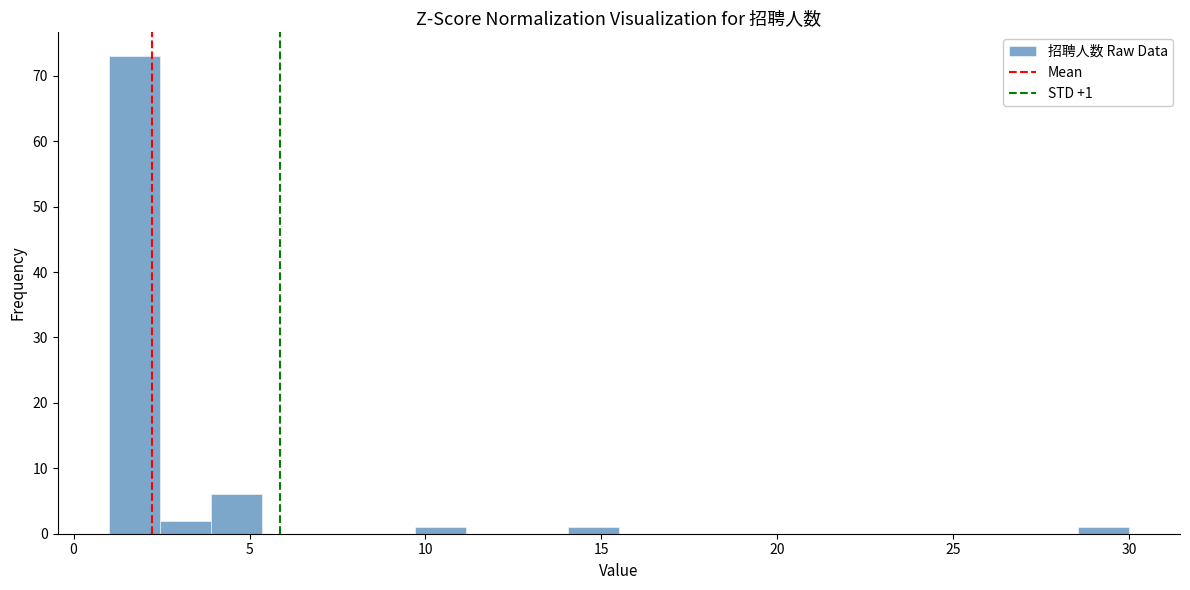

Around what value on the x-axis is the tallest bar? Give the approximate position of its centre, as read against the axis.

1.5